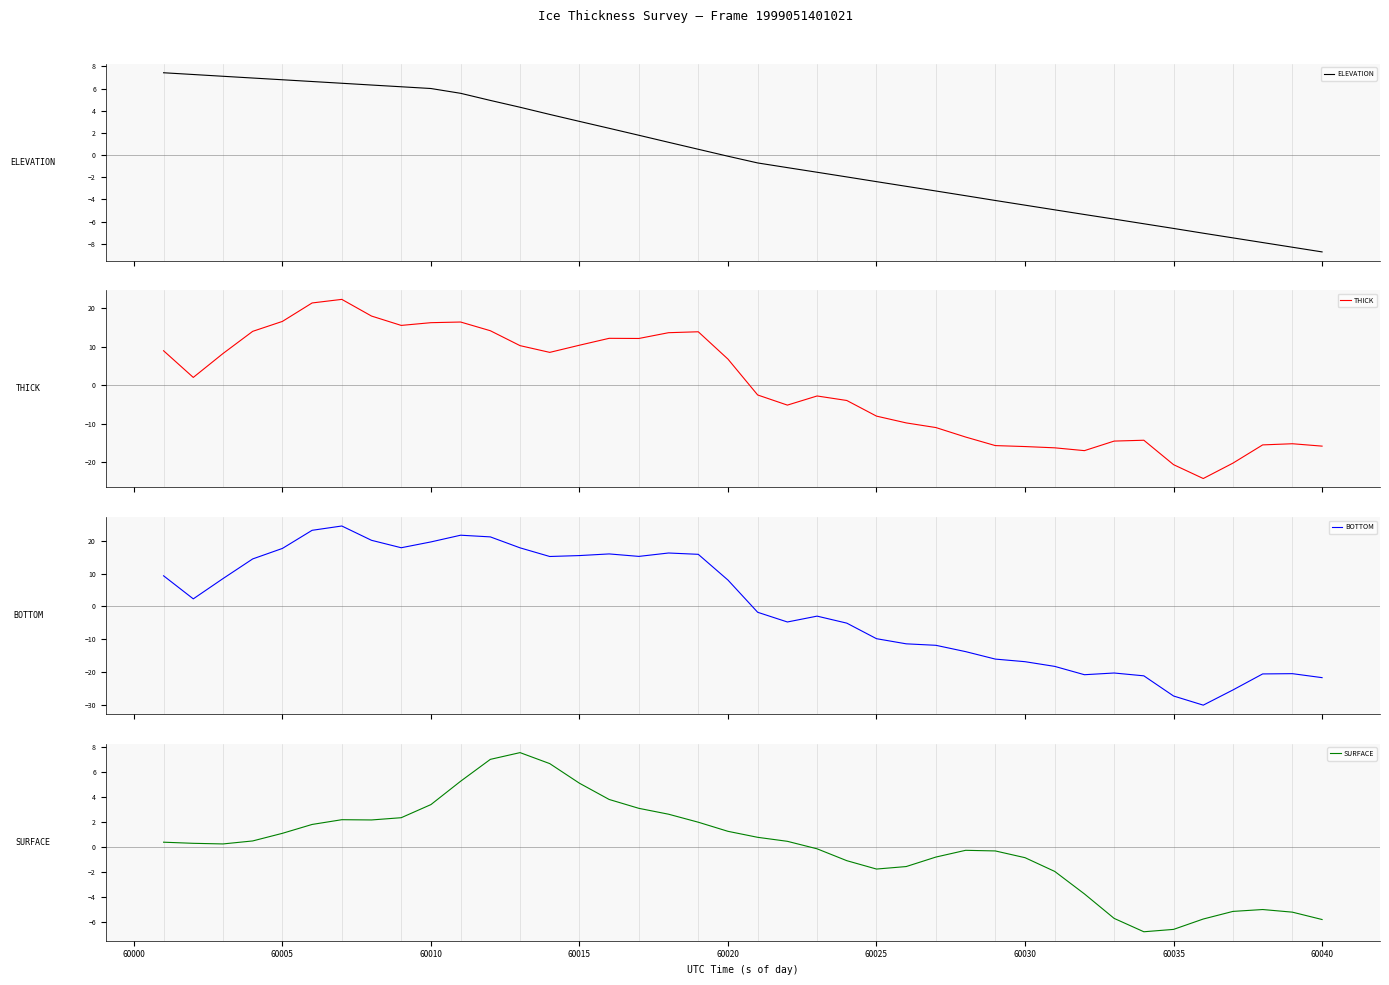

What is the minimum value for ELEVATION?

-8.7